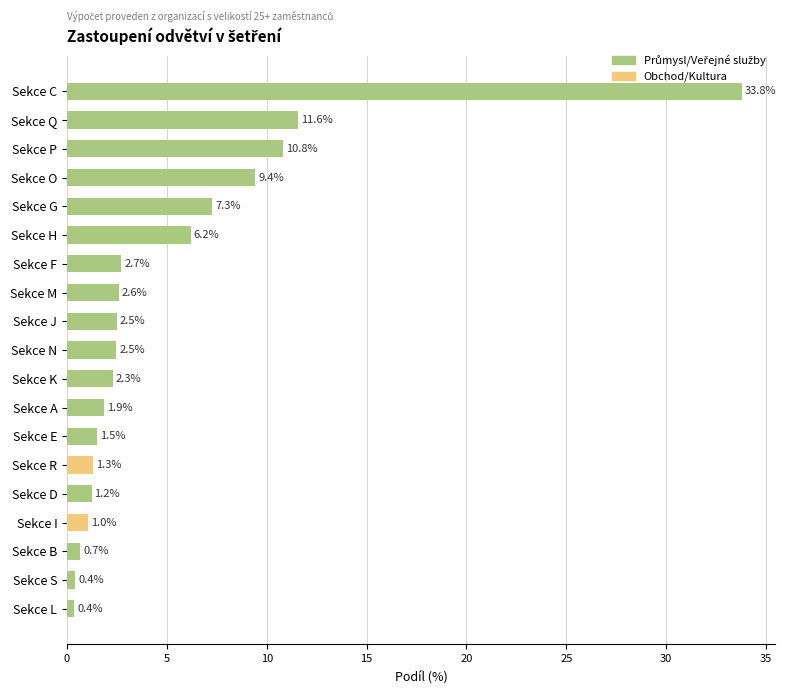

What is the label of the 12th bar from the top?

Sekce A